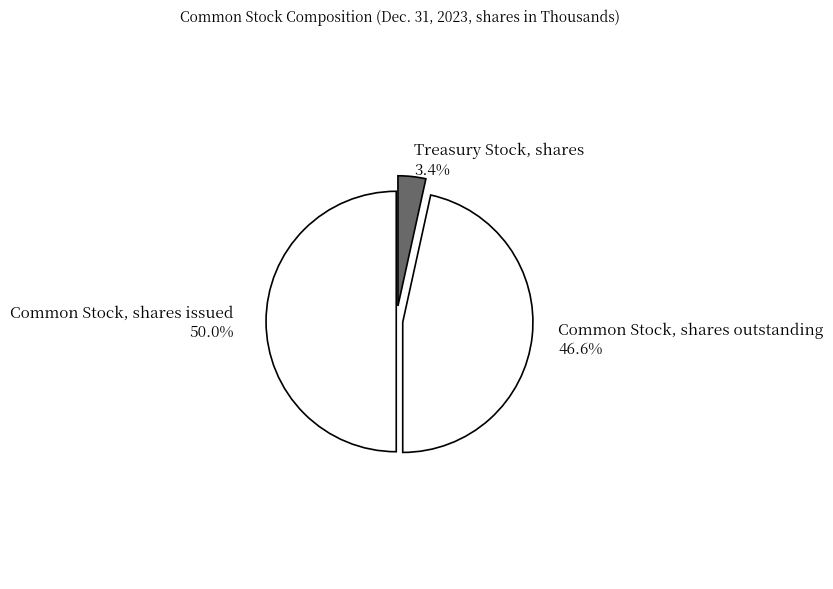

Which slice is the largest?

Common Stock, shares issued